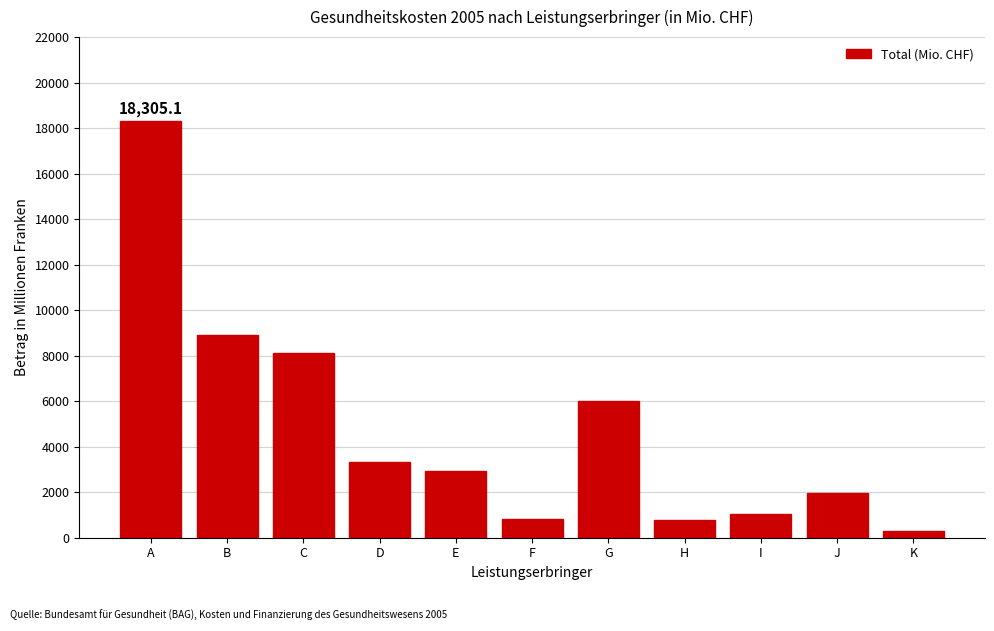

Which category has the highest value across all series?

A